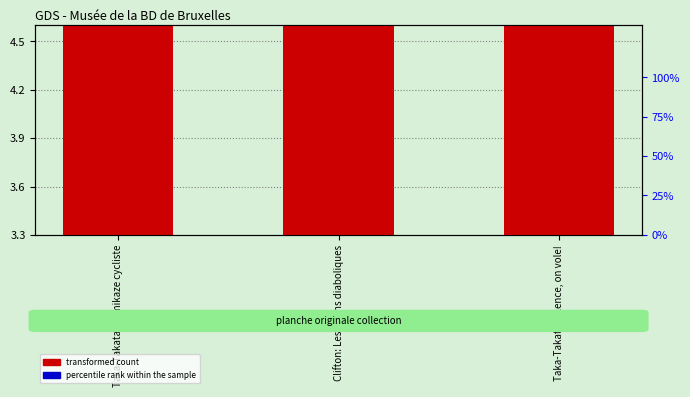

What is the total value across all series at Taka-Takata: Silence, on vole!?

4.6